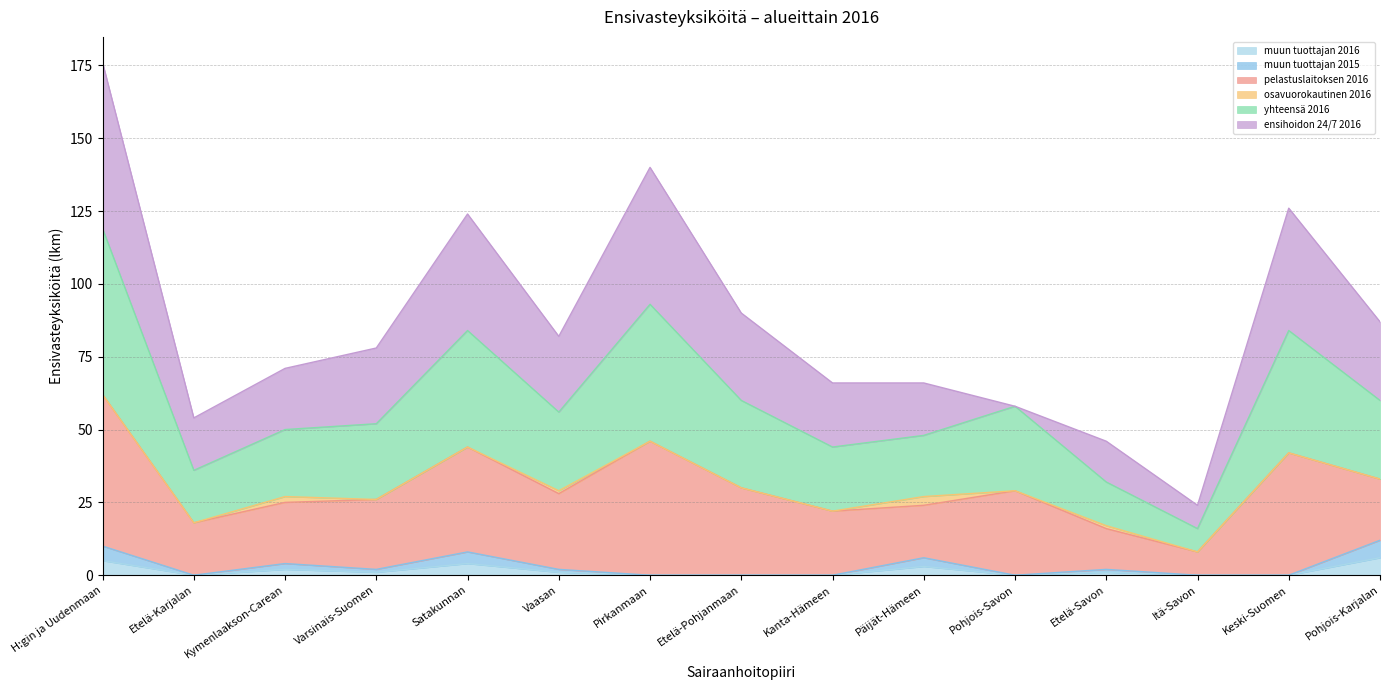

Does the chart have visible grid lines?

Yes